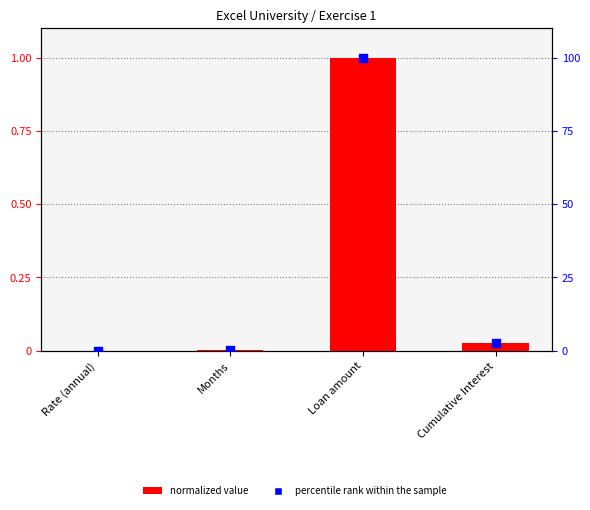

Which series contains the lowest Y value?

normalized value